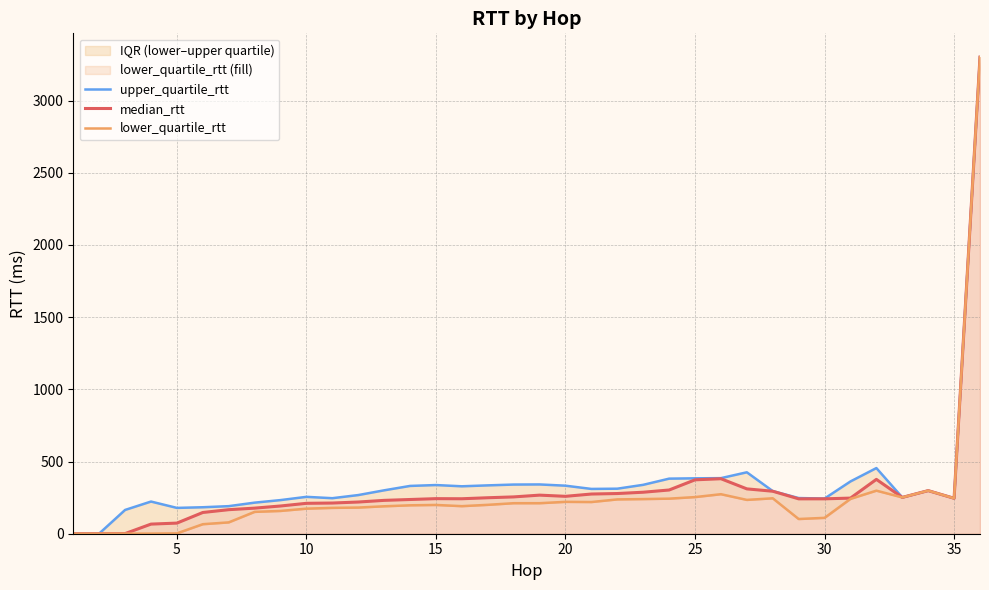

How many categories are shown in the chart?

36